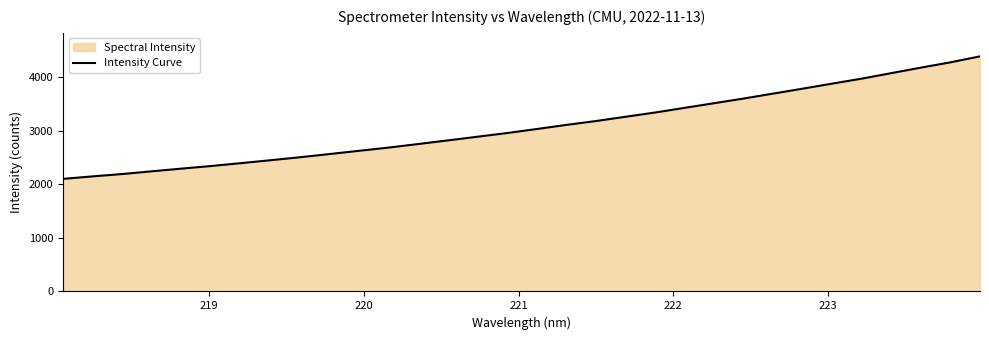

What is the maximum value shown in the chart?

4385.6